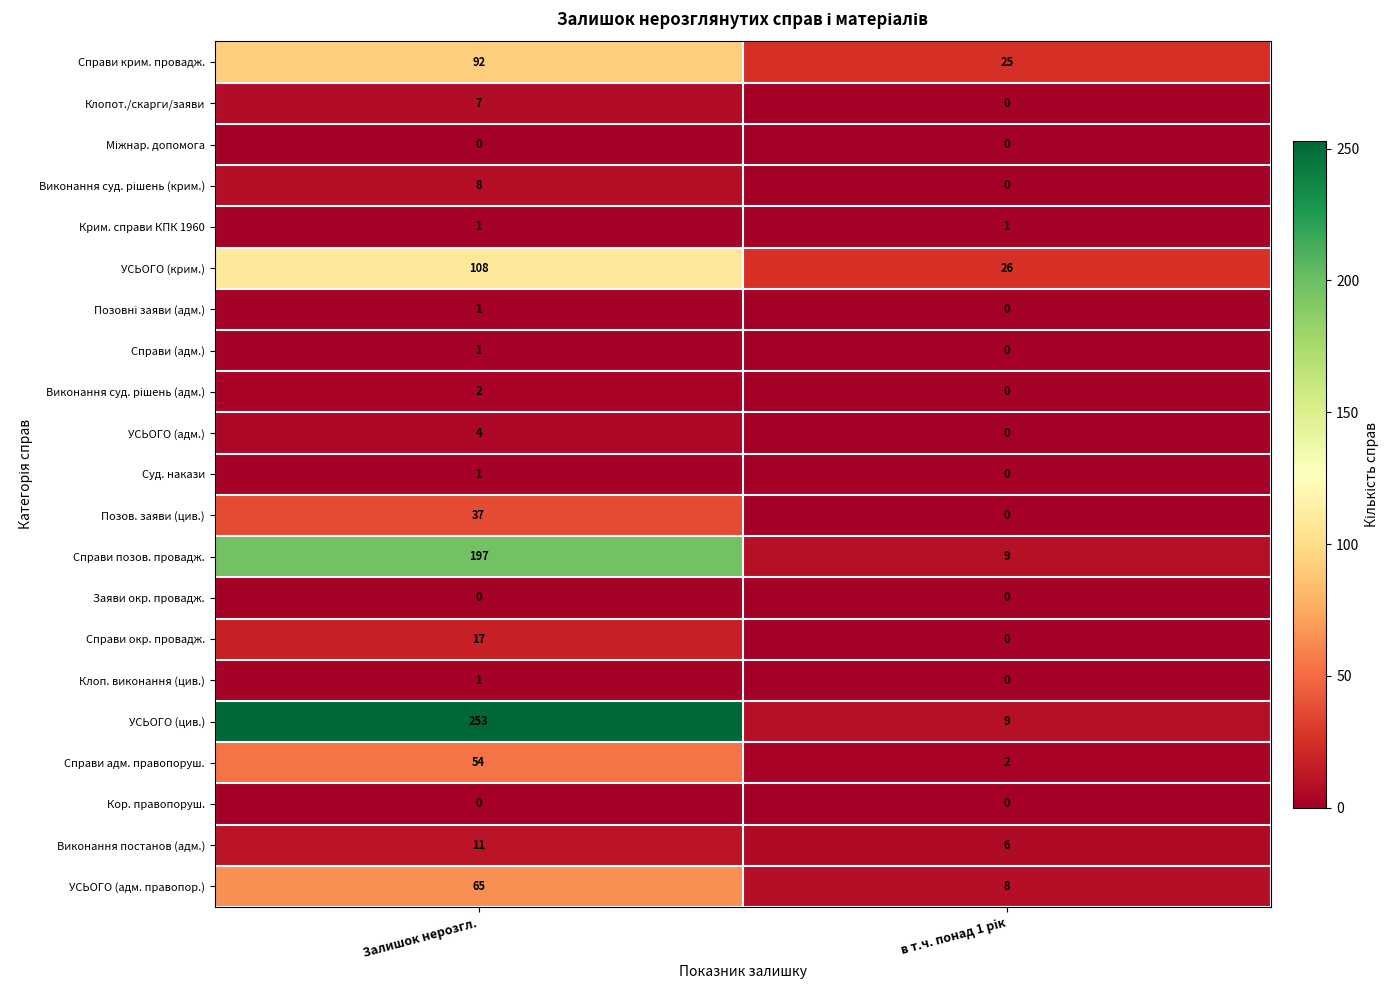

Which series has the largest range (max minus min)?

УСЬОГО (цив.)